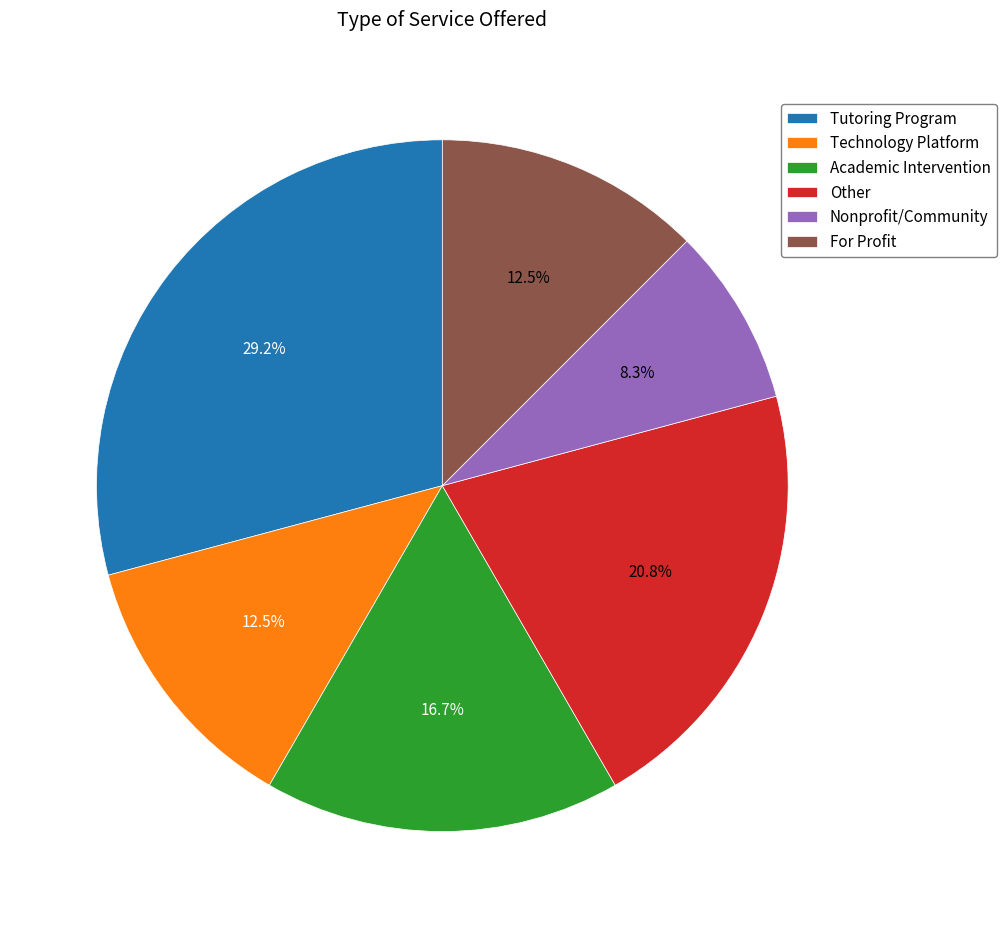

Which category has the biggest portion of the pie?

Tutoring Program